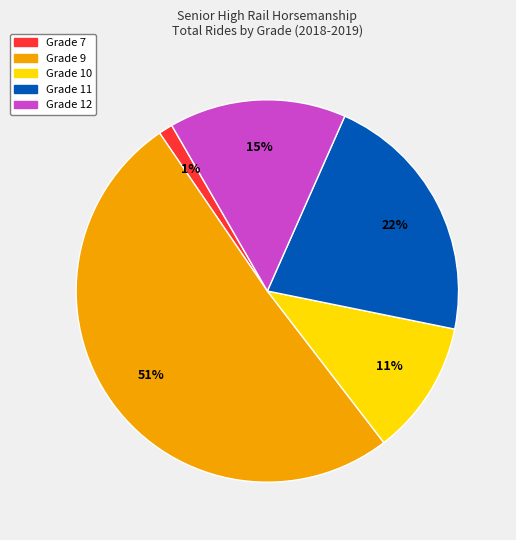

Is there any slice that represents more than half of the pie?

Yes